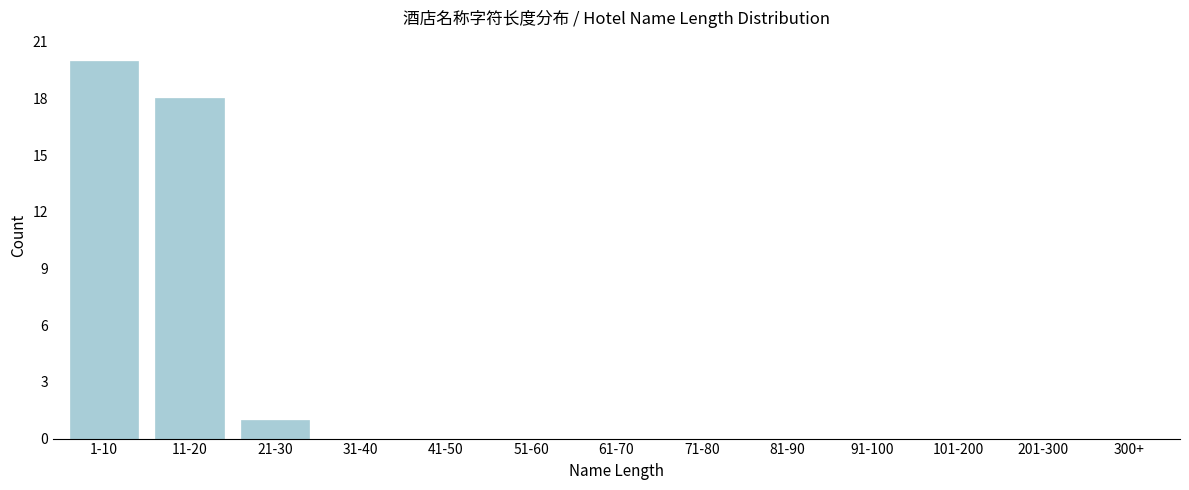

Reading left to right, extract all data points from this chart.

1-10=20	11-20=18	21-30=1	31-40=0	41-50=0	51-60=0	61-70=0	71-80=0	81-90=0	91-100=0	101-200=0	201-300=0	300+=0